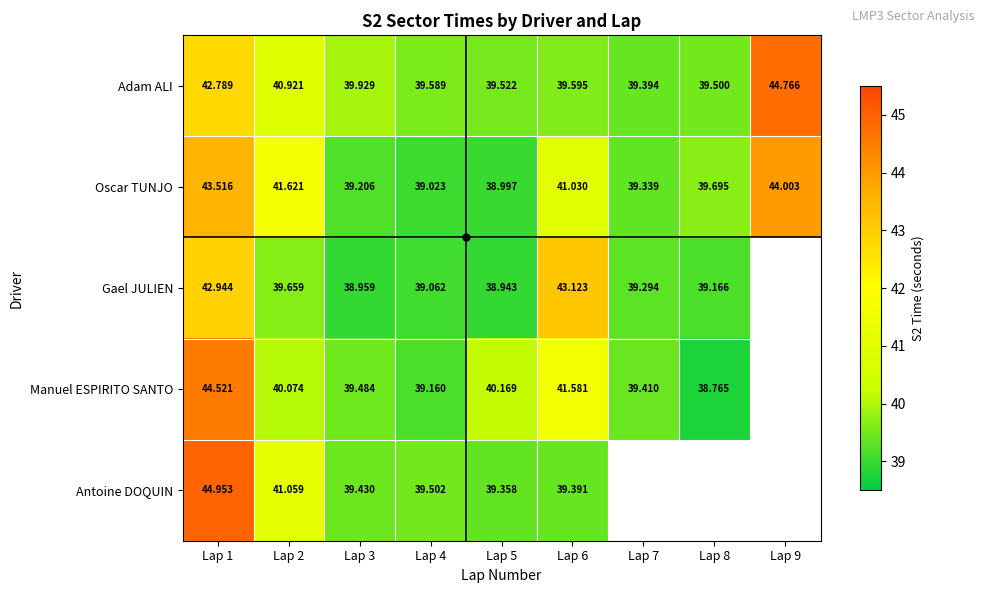

Is it true that Adam ALI equals 39.5 at Lap 5?

True